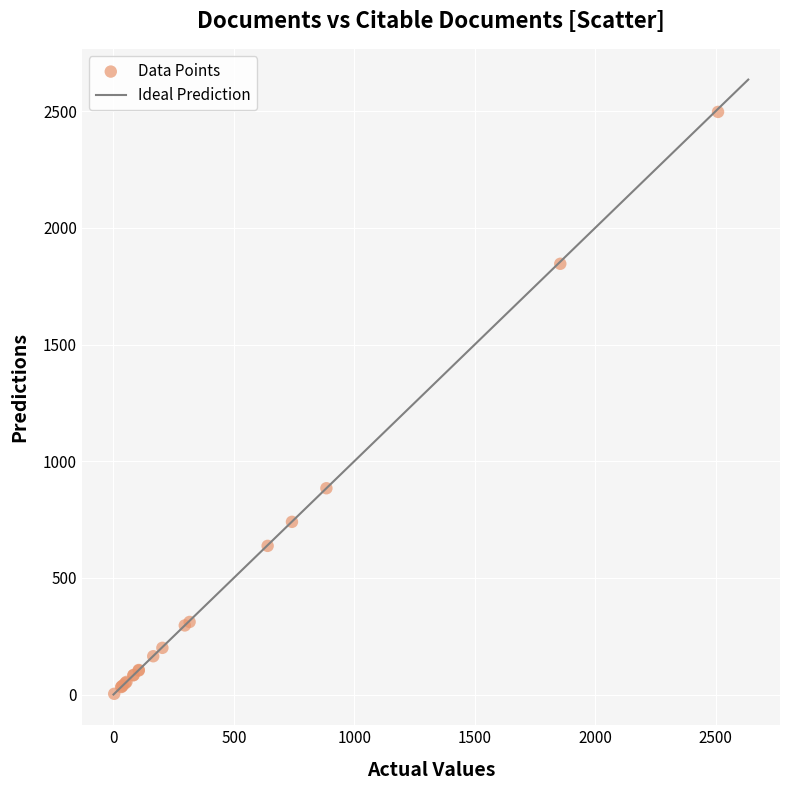

What Y value in the scatter plot is closest to 1250?

884